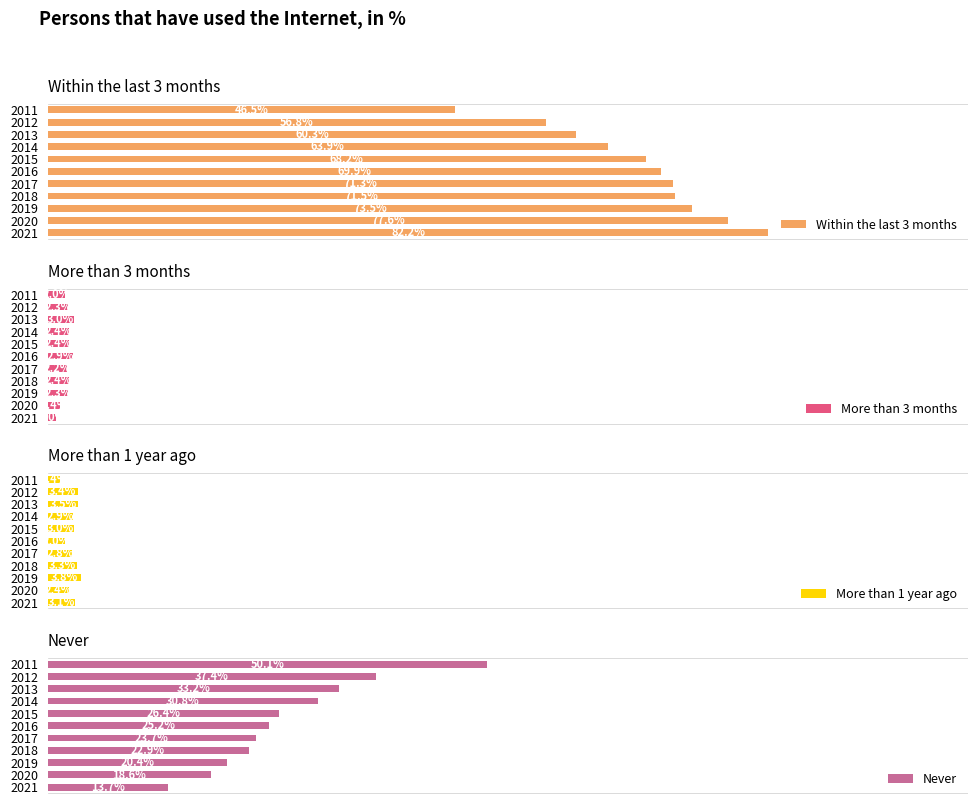

What is the difference between the More than 3 months values at 2019 and 2018?

0.1